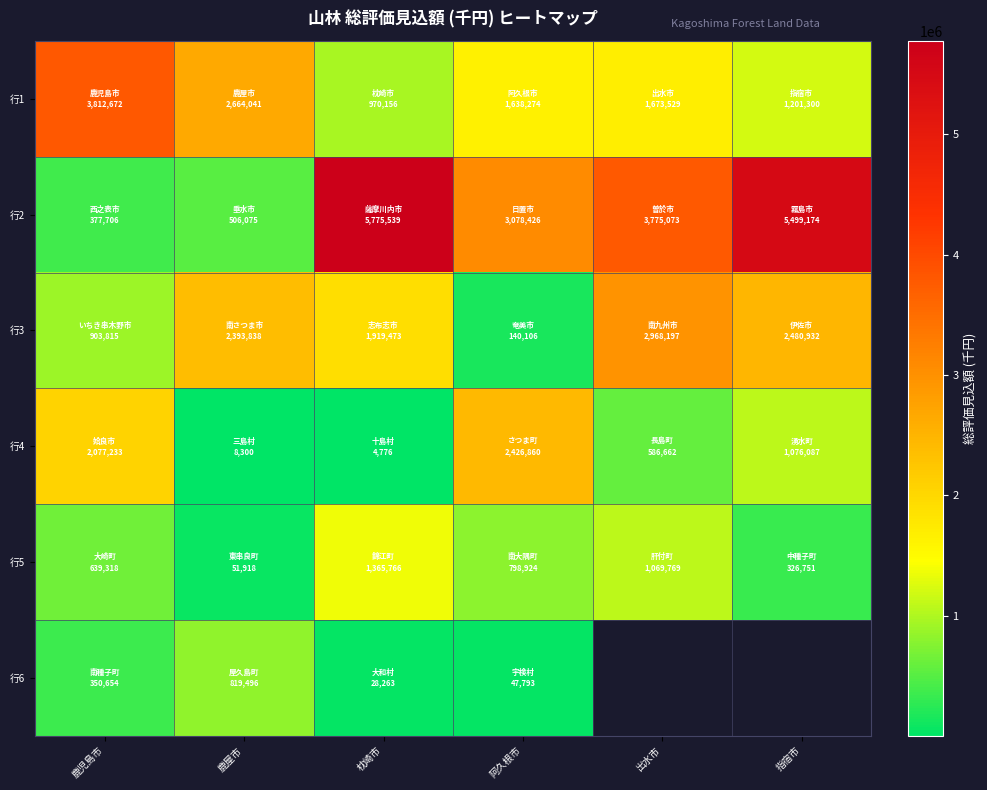

What is the difference between the highest and lowest values at 阿久根市?

3030633.0